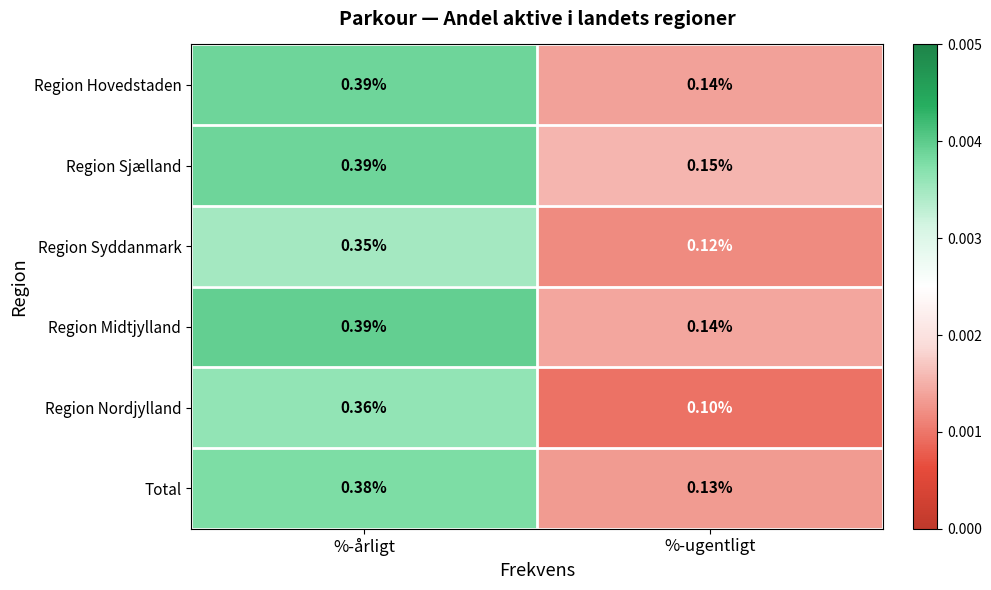

Which series has the largest total across all categories?

Region Sjælland